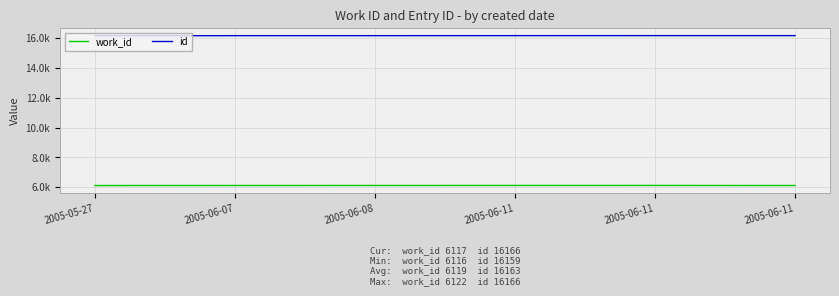

What are all the series names shown in the legend?

work_id, id